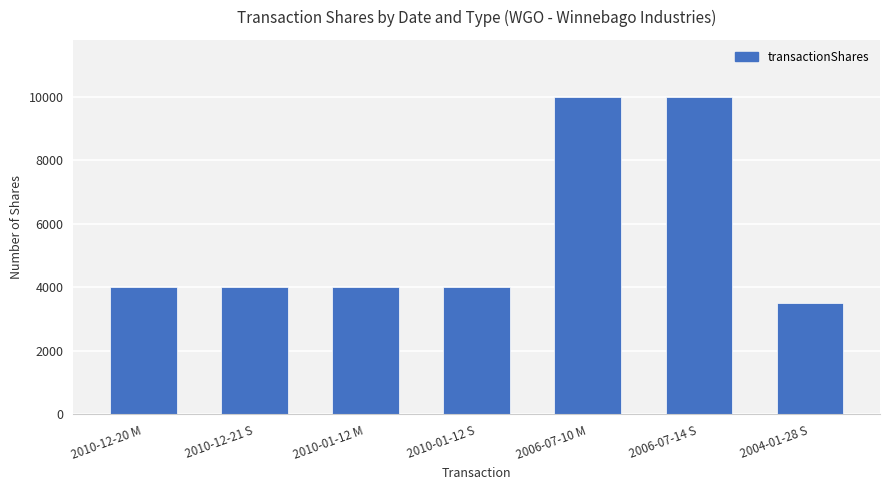

What is the sum of all values?

39500